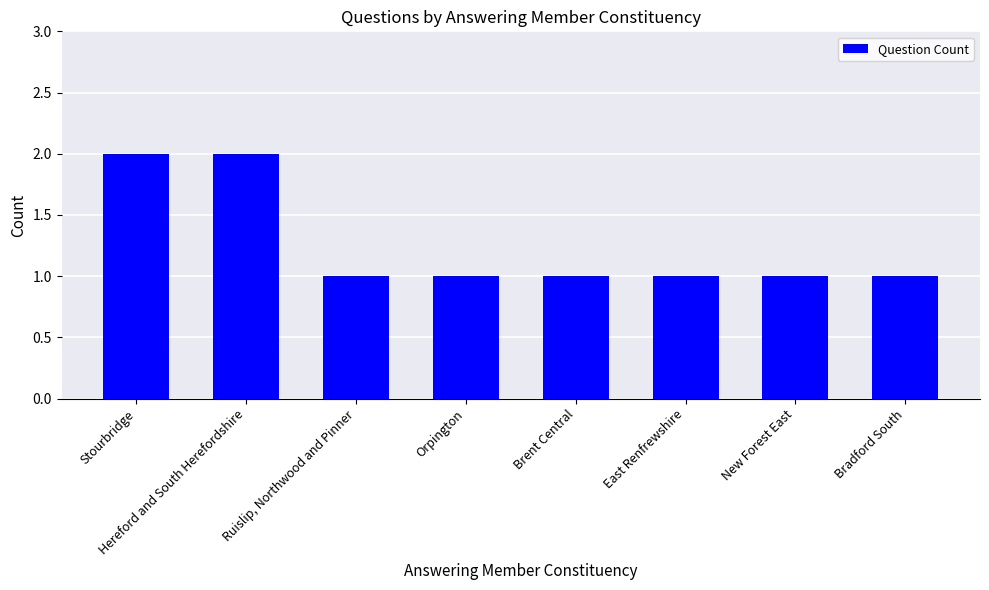

What is the sum of all values?

10